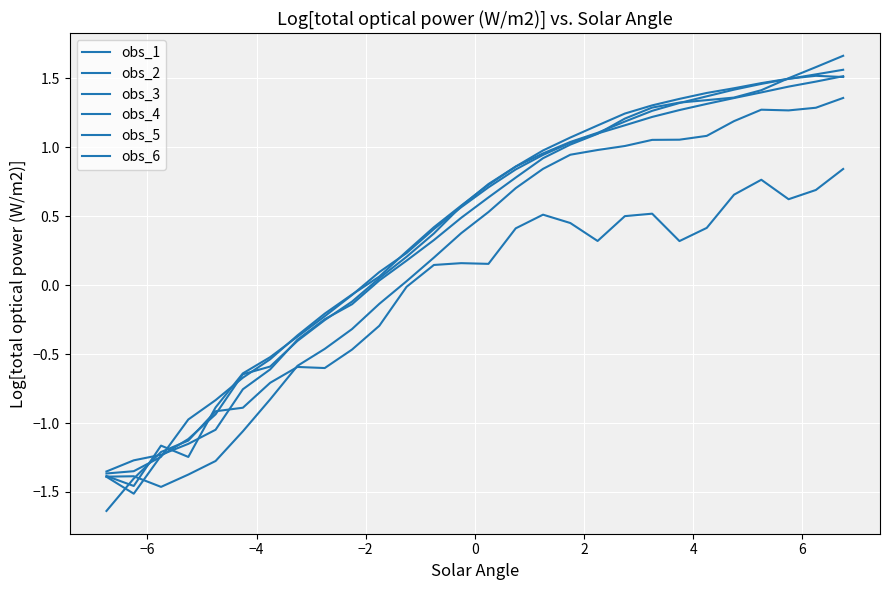

True or false: obs_3 and obs_1 intersect in this chart.

True